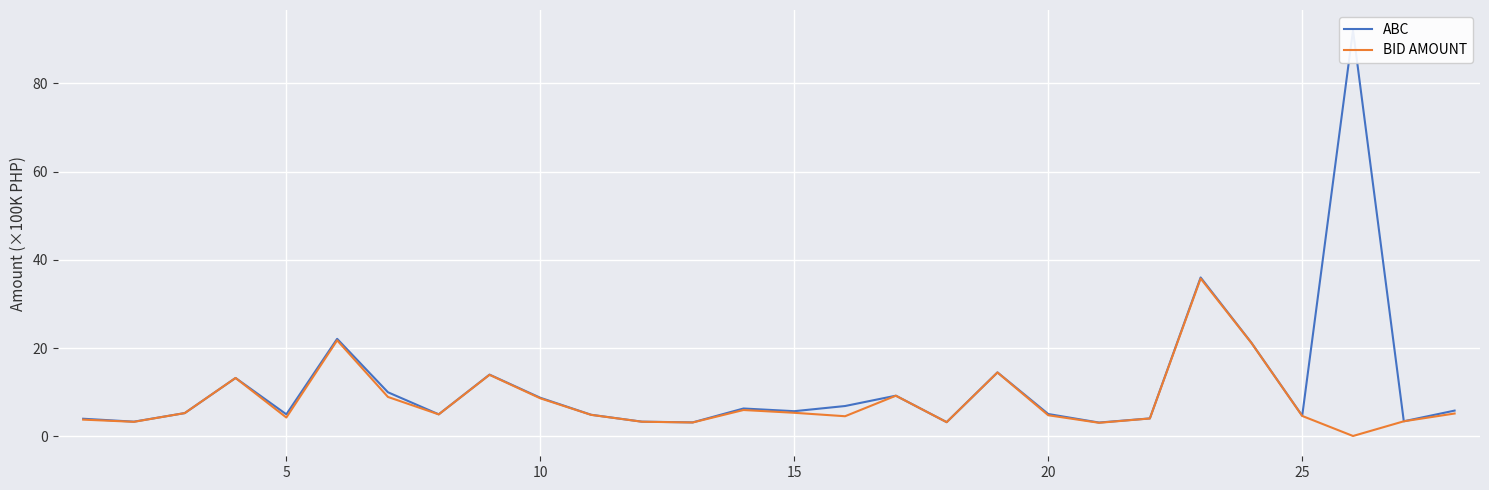

Where is the first local minimum for BID AMOUNT?

5